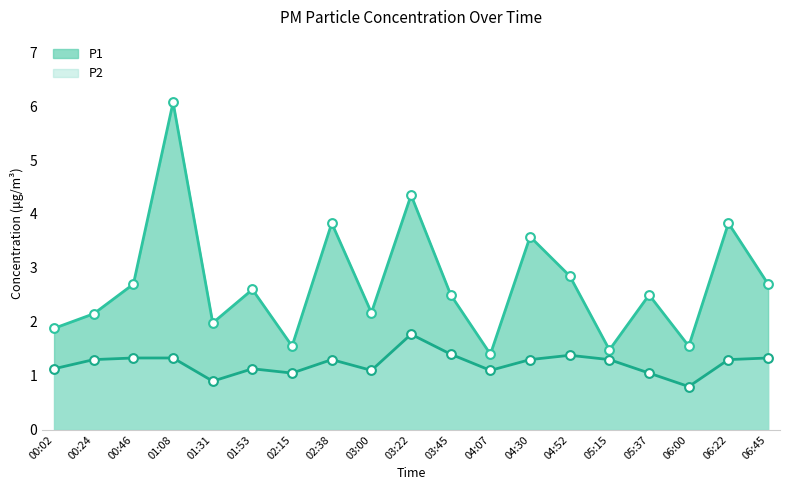

Which series has the largest total across all categories?

P1_line